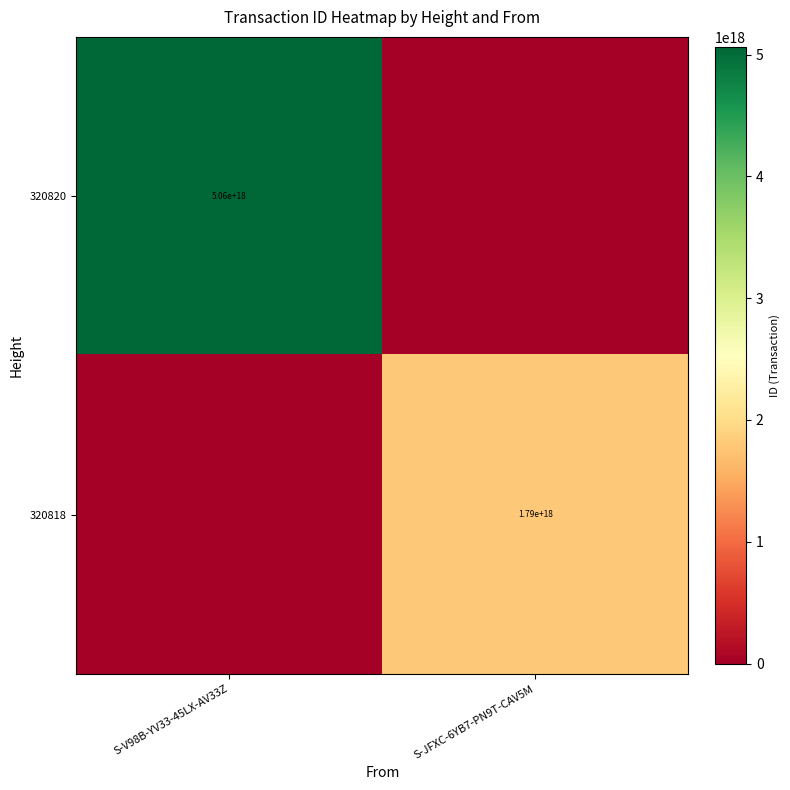

True or false: 320820 has a value of 5060000000000000000 at S-V98B-YV33-45LX-AV33Z.

True